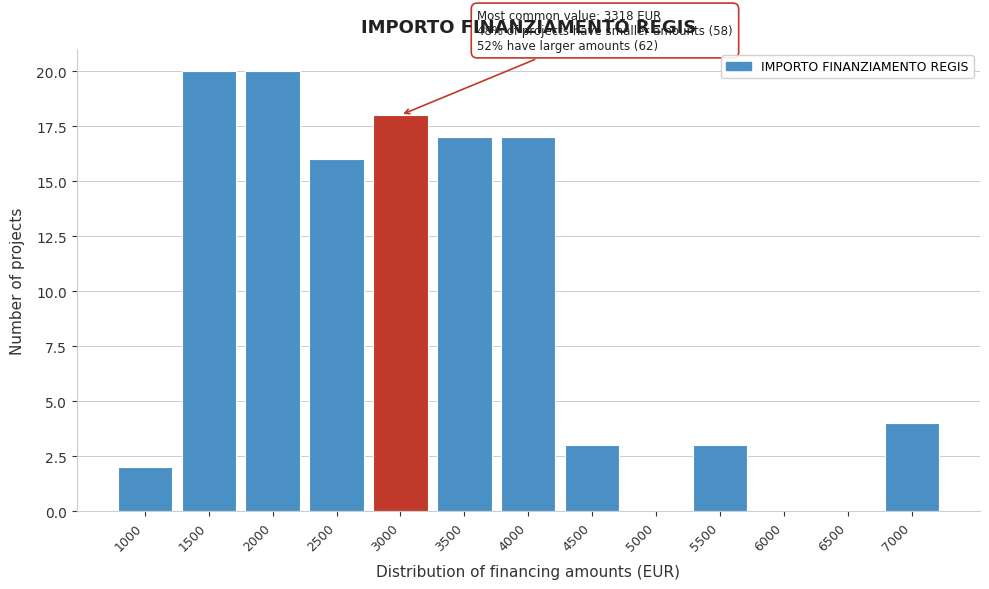

Reading left to right, extract all data points from this chart.

1000=2	1500=20	2000=20	2500=16	3000=18	3500=17	4000=17	4500=3	5000=0	5500=3	6000=0	6500=0	7000=4